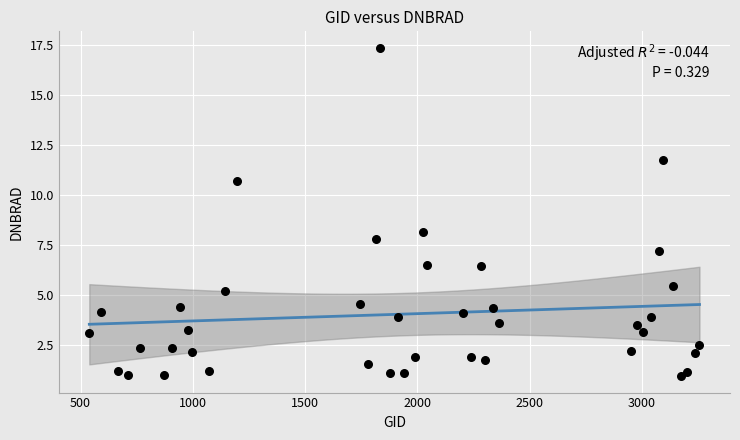

What is the range of Y values (max minus min)?

16.5